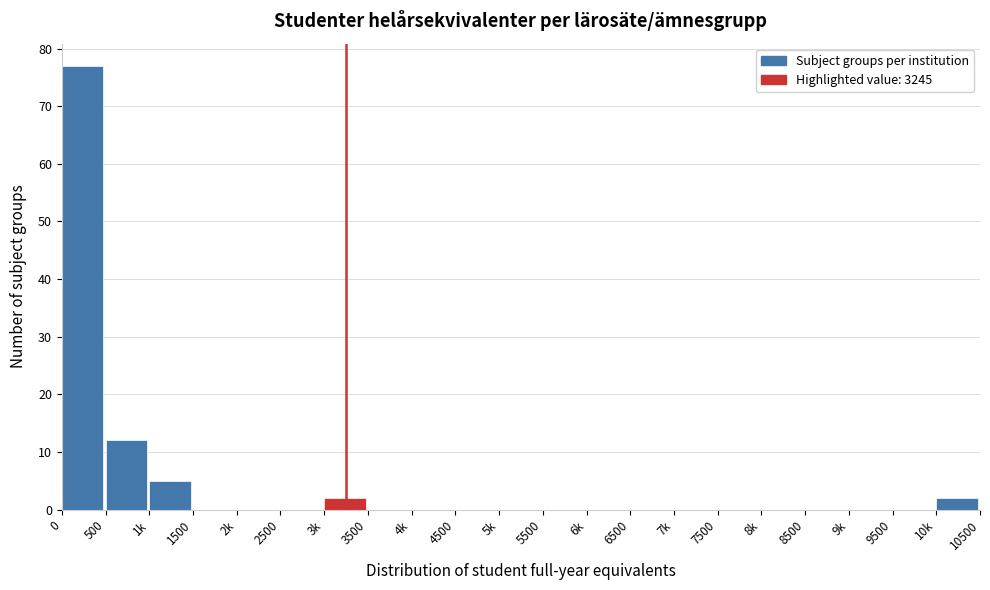

Reading left to right, extract all data points from this chart.

0=77	500=12	1k=5	1500=0	2k=0	2500=0	3k=2	3500=0	4k=0	4500=0	5k=0	5500=0	6k=0	6500=0	7k=0	7500=0	8k=0	8500=0	9k=0	9500=0	10k=2